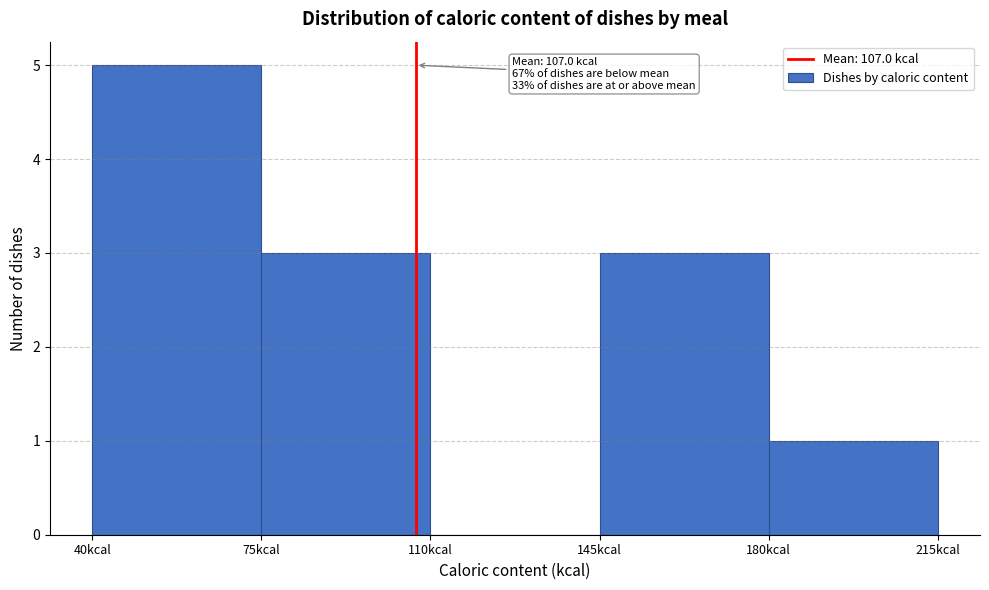

Over which range of the x-axis is the bar tallest?

40 to 75